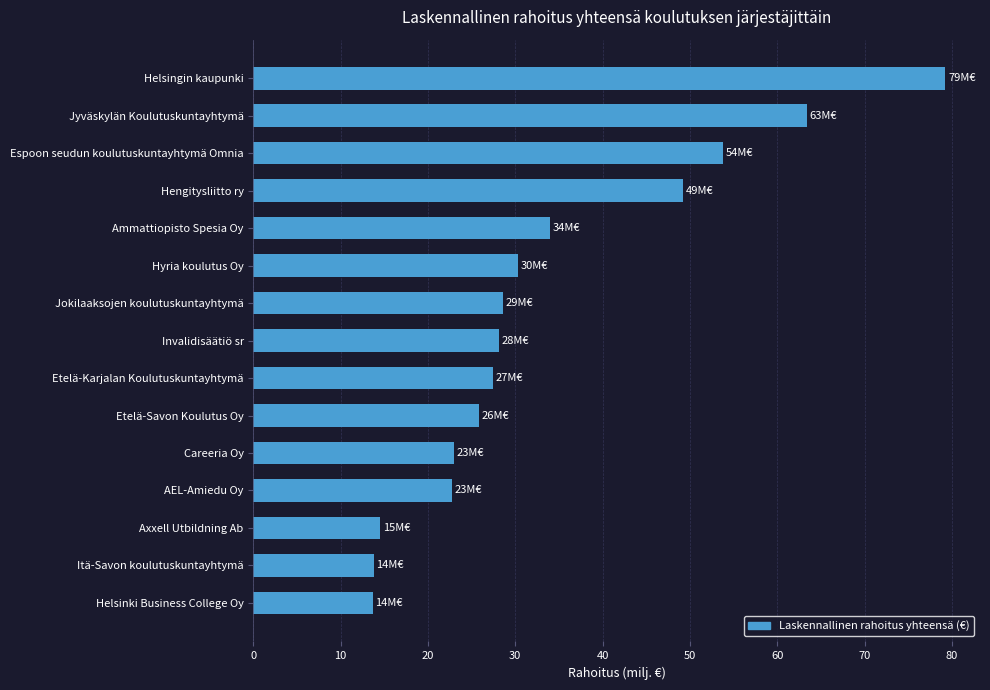

What is the smallest value displayed?

13.7